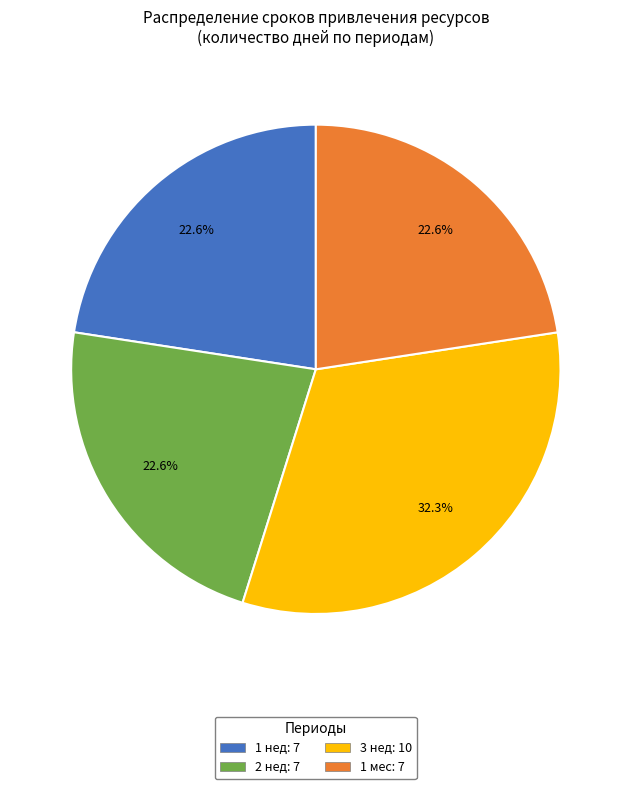

Which has a higher value, 3 нед: 10 or 2 нед: 7?

3 нед: 10